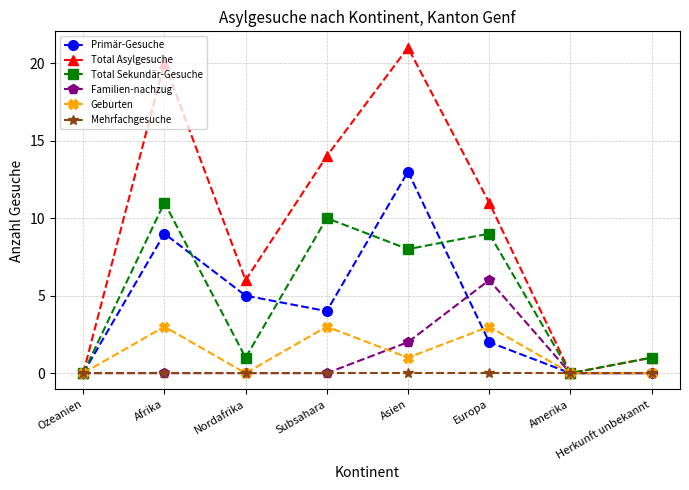

At which category does Total Sekundär-Gesuche reach its first local valley?

Nordafrika